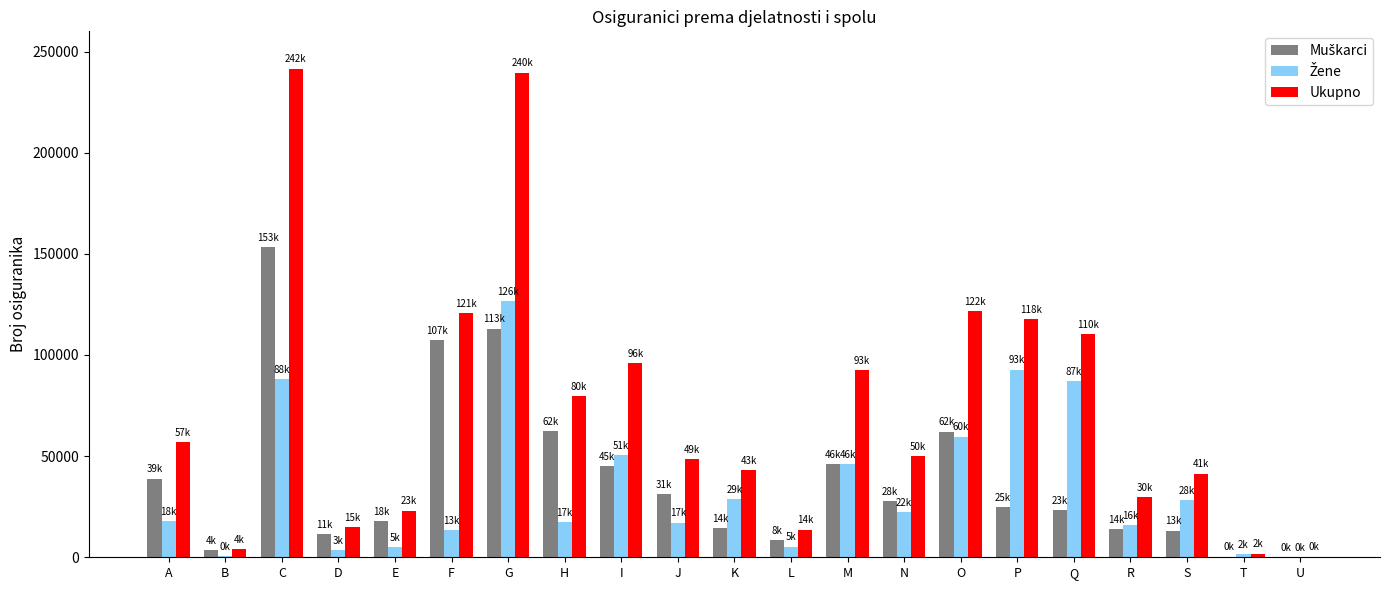

Is it true that Ukupno equals 23063 at E?

True